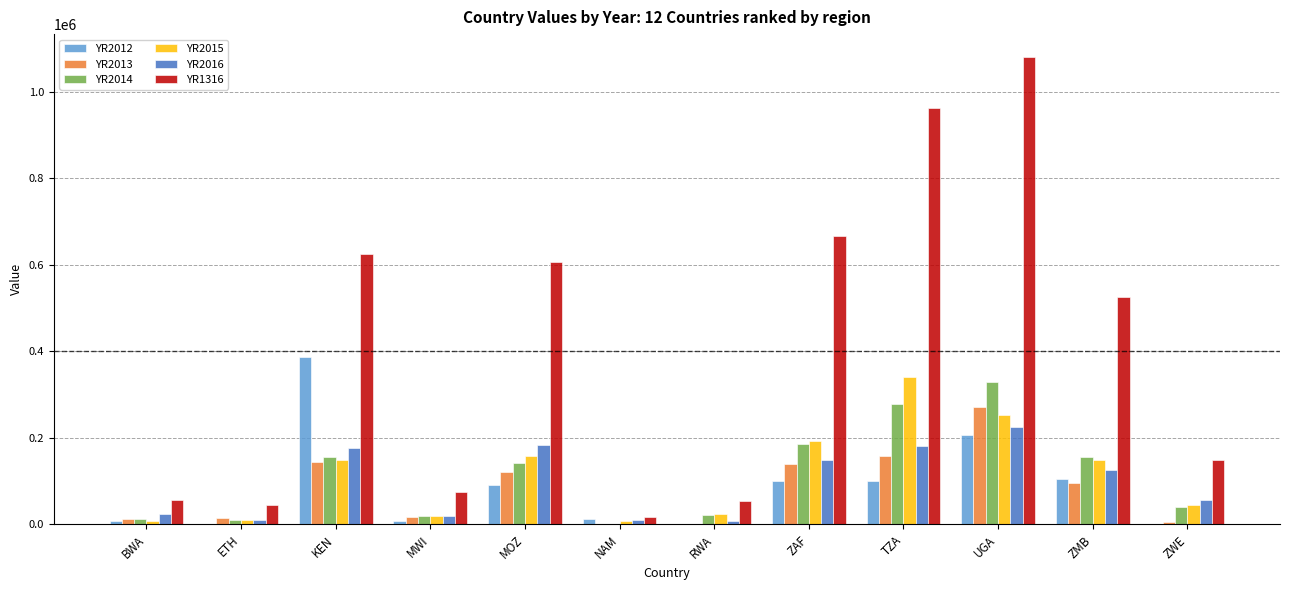

At which category is the sum across all series the highest?

UGA